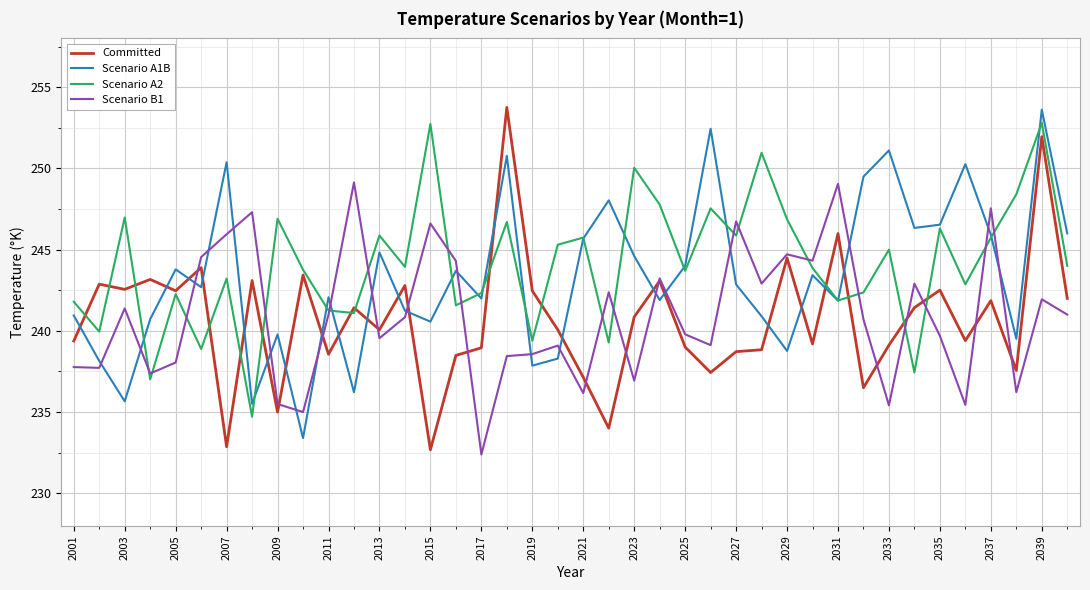

How many times do Scenario A1B and Committed cross each other?

20